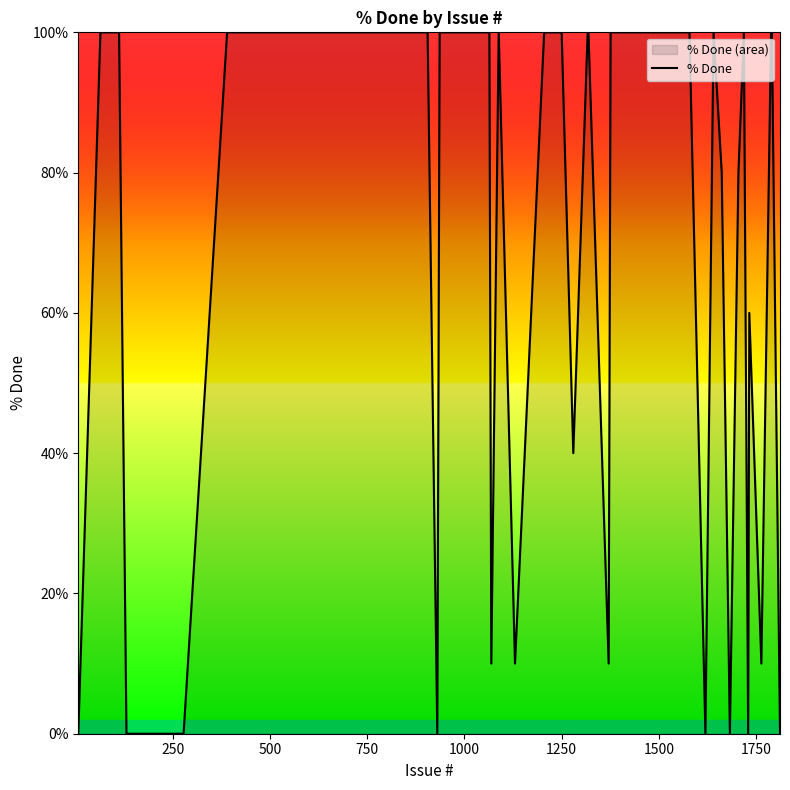

What is the greatest value displayed?

100